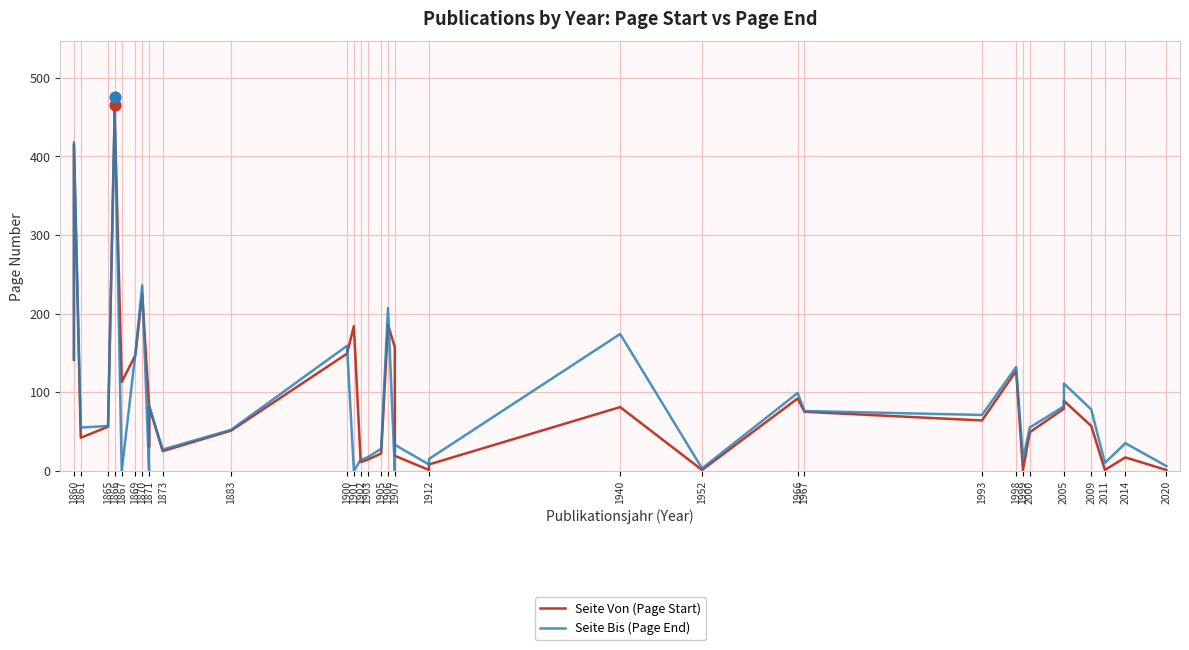

Is the value of Seite Von (Page Start) at 1861 greater than the value of Seite Bis (Page End) at 1860?

No